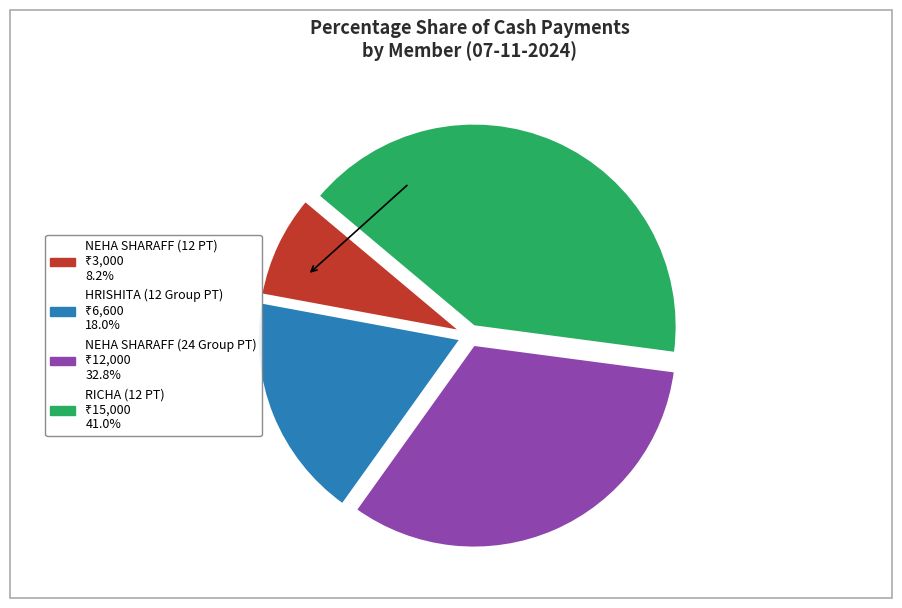

Rank the categories by value from lowest to highest.

NEHA SHARAFF (12 PT), HRISHITA (12 Group PT), NEHA SHARAFF (24 Group PT), RICHA (12 PT)